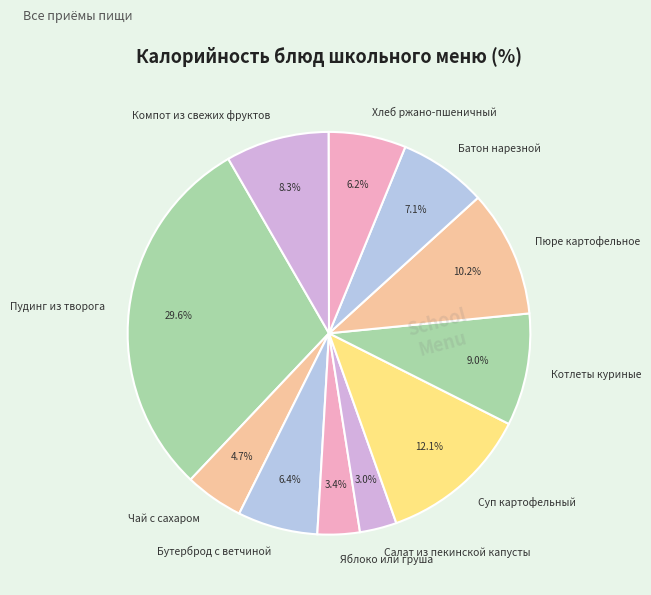

What is the largest slice in the pie chart?

Пудинг из творога